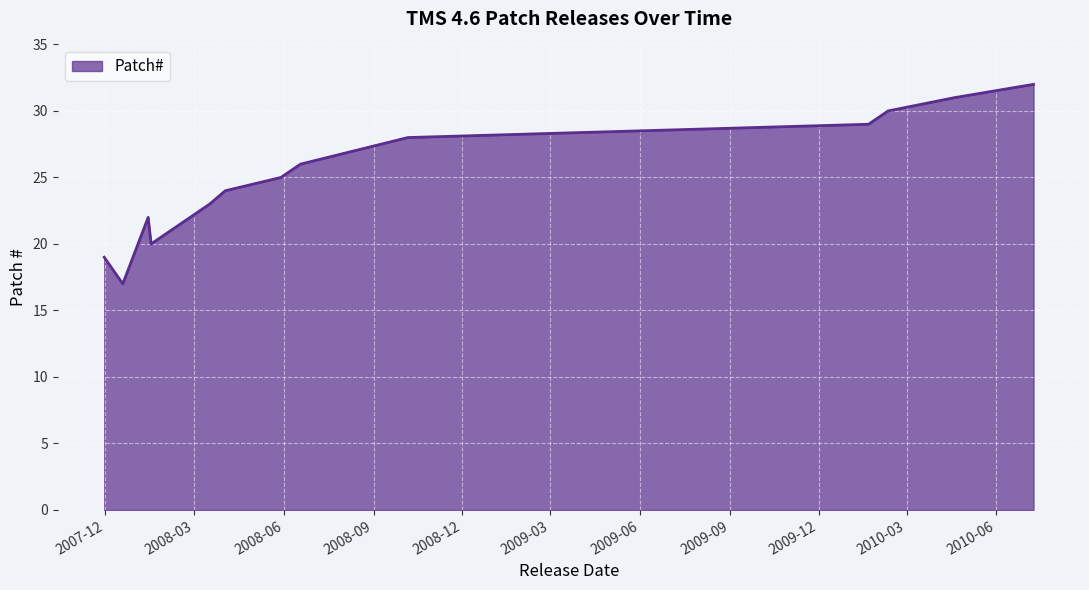

What is the sum of all values?

353